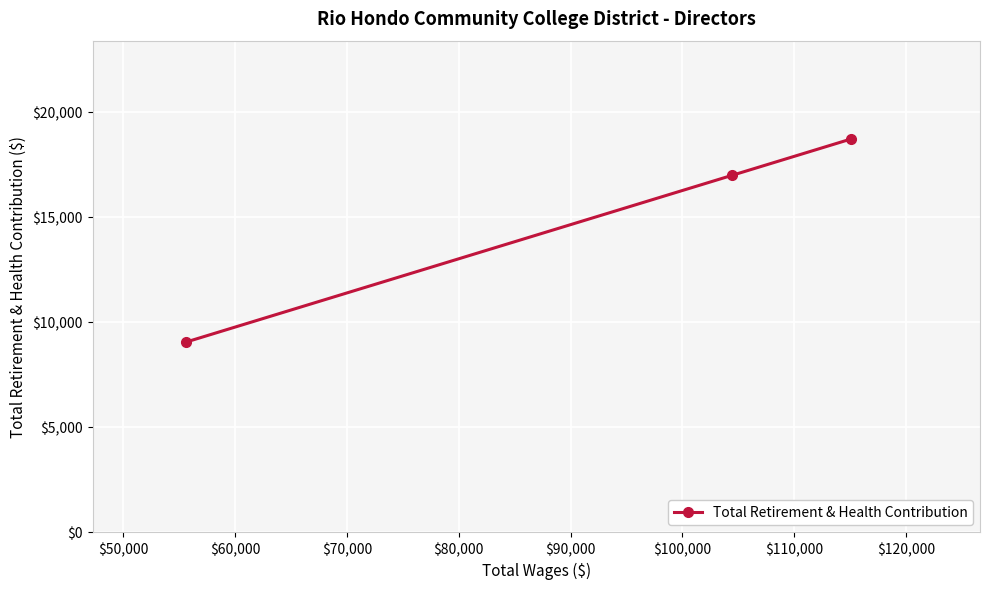

Does the chart display data point markers on the line(s)?

Yes